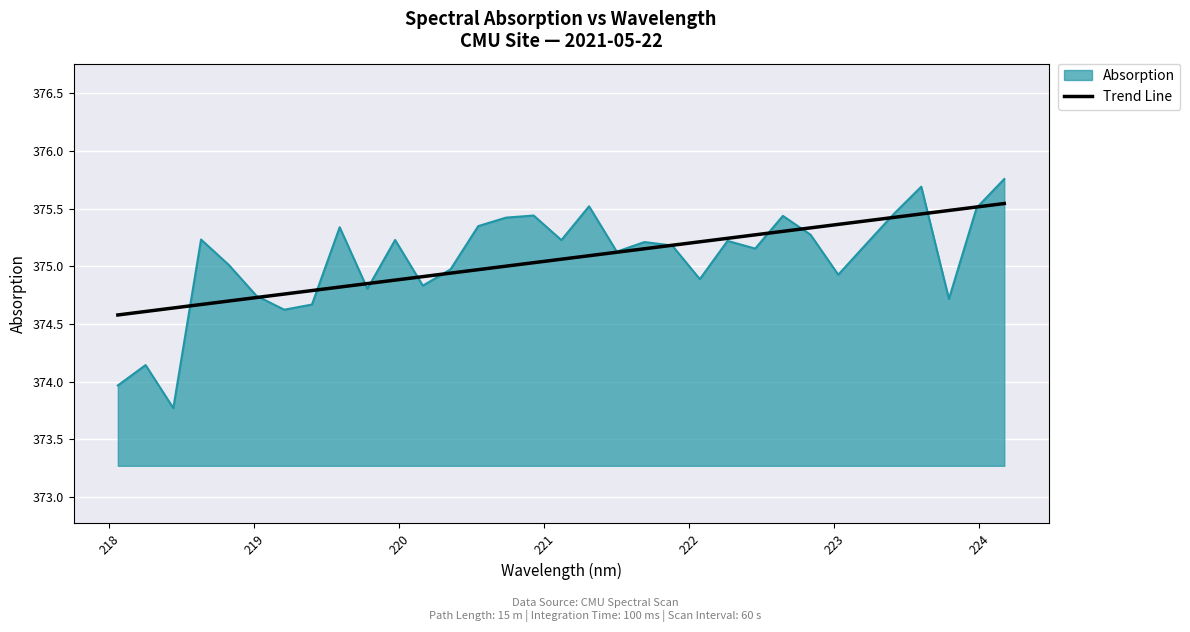

List the series in order of their peak value, highest first.

Absorption, Trend Line